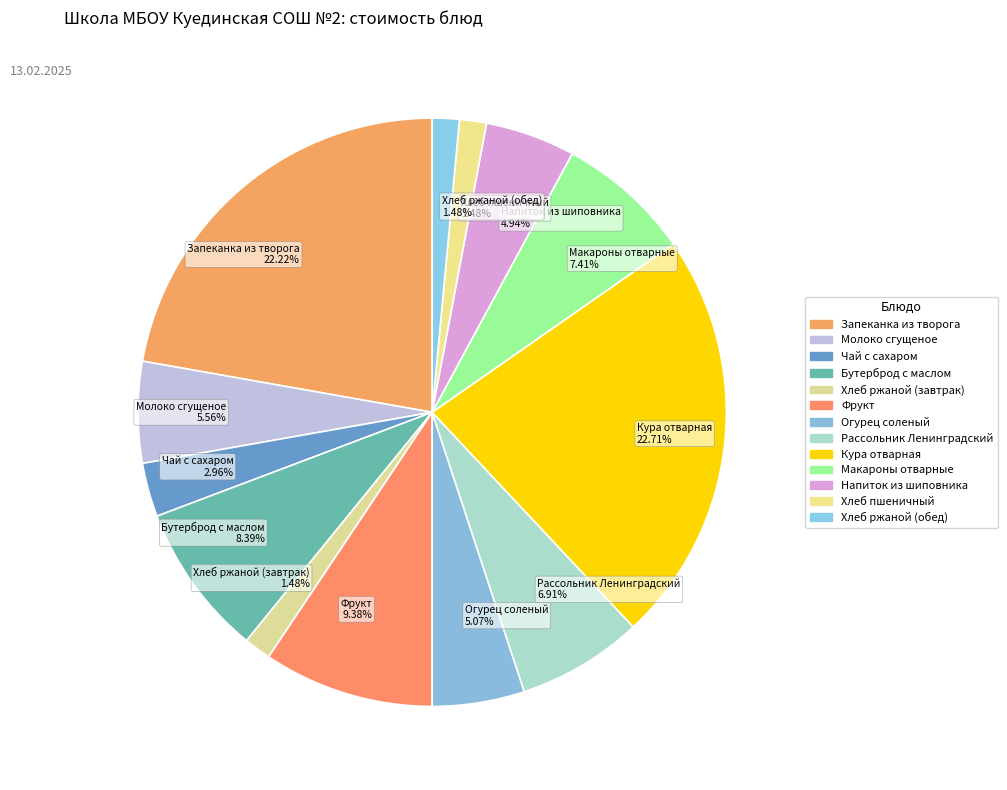

How many slices are in this pie chart?

13